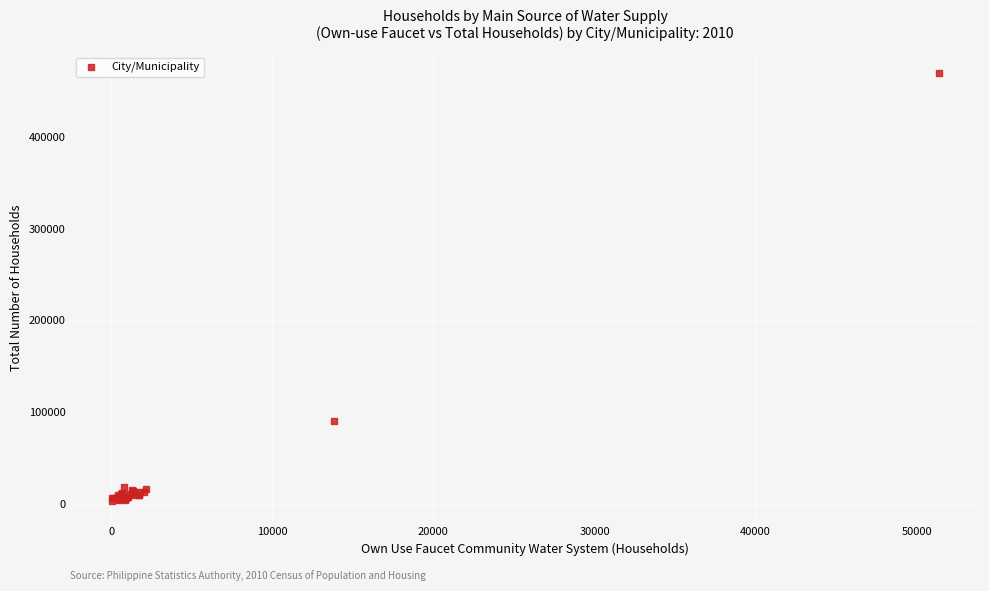

What Y value in the scatter plot is closest to 236227?

90681